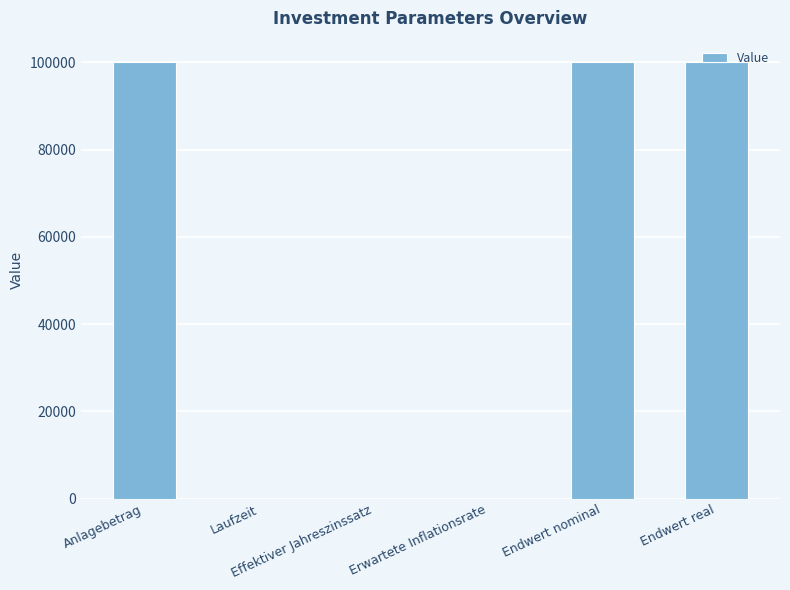

What is the sum of all values?

300010